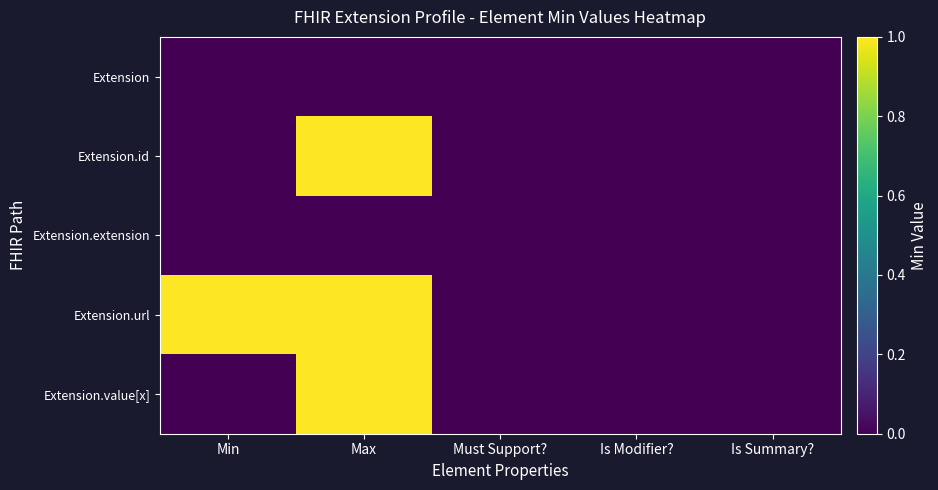

Reading left to right, list all the values displayed in this chart.

Extension: Min=0	Max=0	Must Support?=0	Is Modifier?=0	Is Summary?=0
Extension.id: Min=0	Max=1	Must Support?=0	Is Modifier?=0	Is Summary?=0
Extension.extension: Min=0	Max=0	Must Support?=0	Is Modifier?=0	Is Summary?=0
Extension.url: Min=1	Max=1	Must Support?=0	Is Modifier?=0	Is Summary?=0
Extension.value[x]: Min=0	Max=1	Must Support?=0	Is Modifier?=0	Is Summary?=0